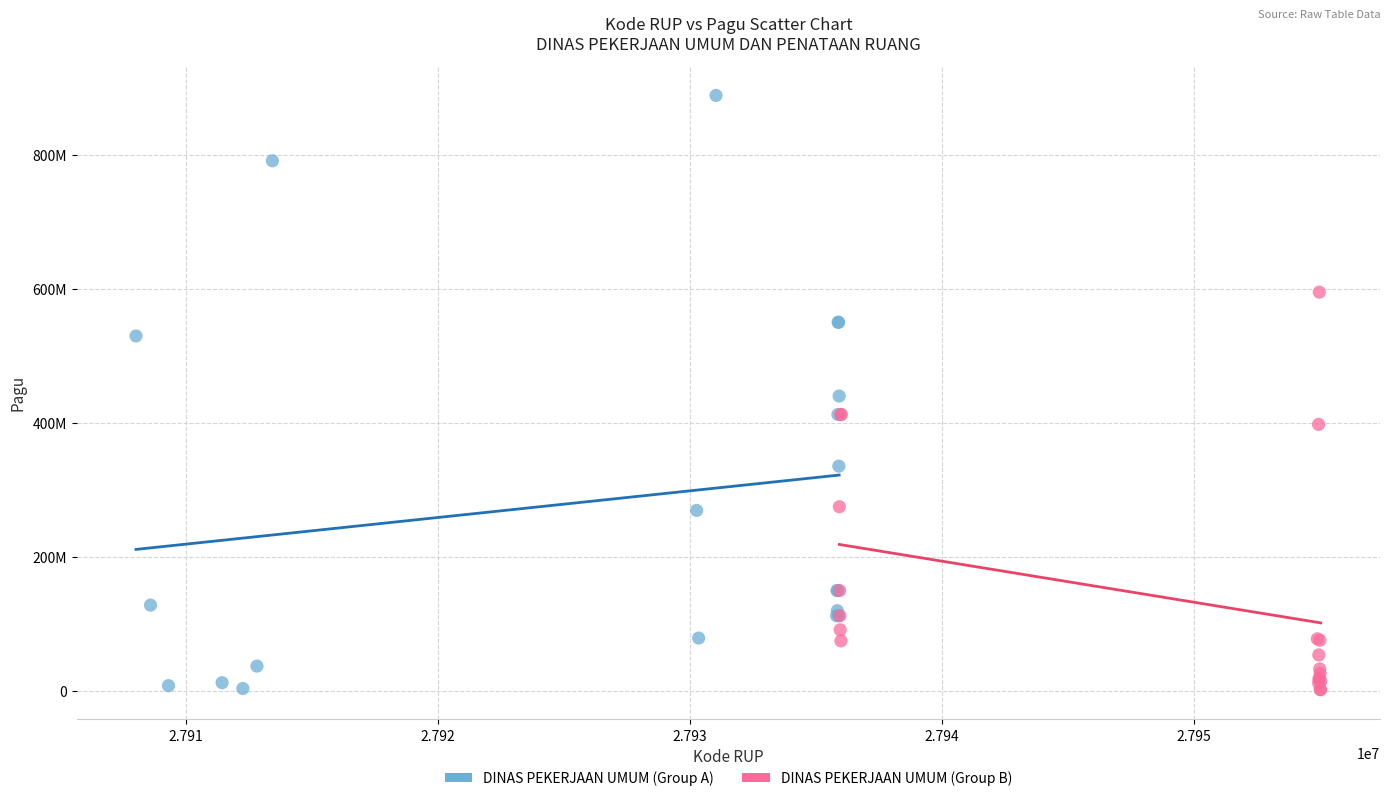

What are all the series names shown in the legend?

DINAS PEKERJAAN UMUM (Group A), DINAS PEKERJAAN UMUM (Group B)